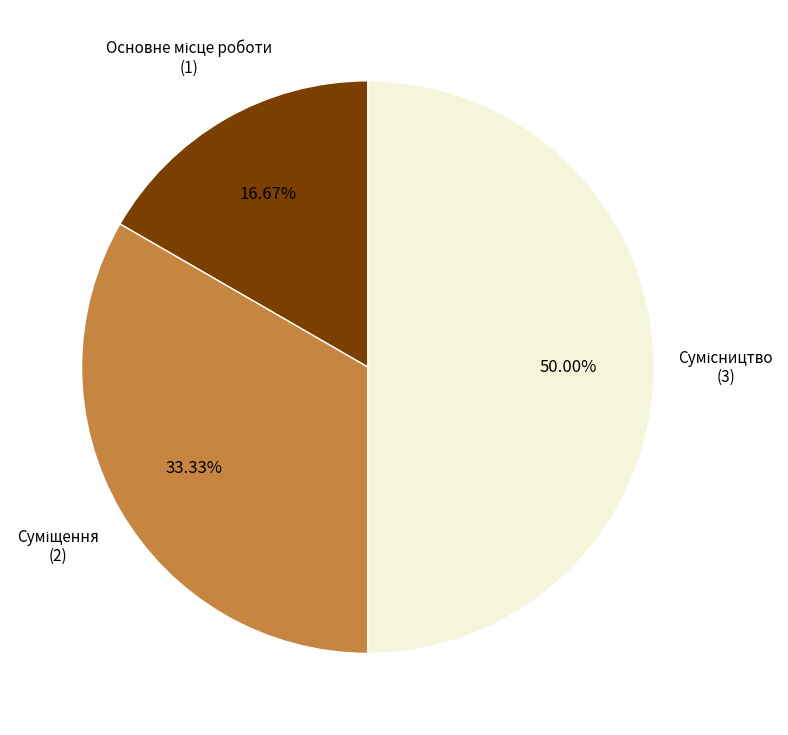

Count the number of slices in the pie.

3